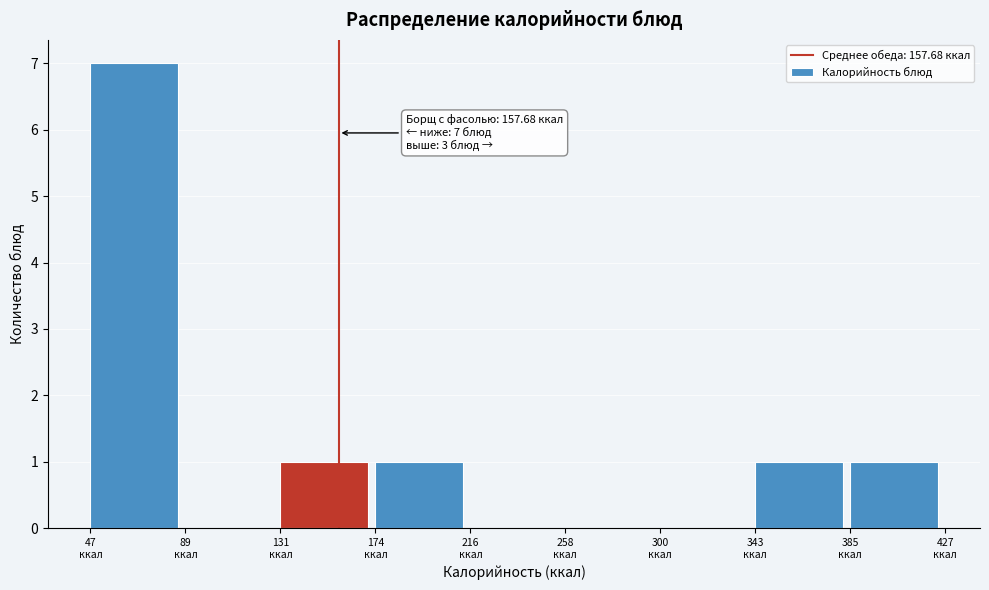

Which range on the x-axis has the tallest bar?

45 to 90